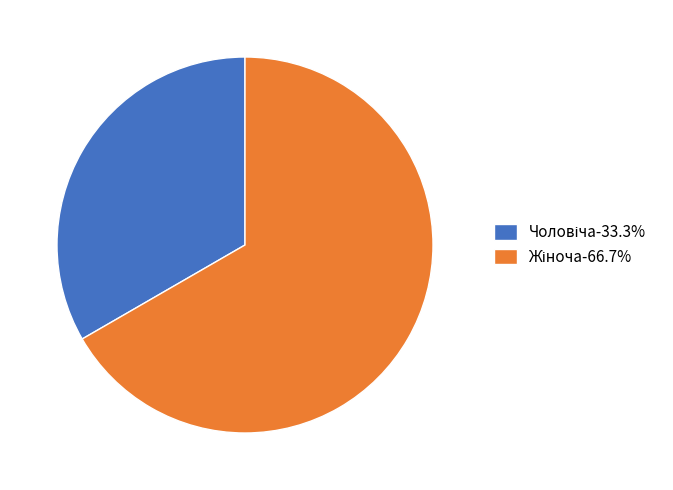

Does any single category account for the majority?

Yes